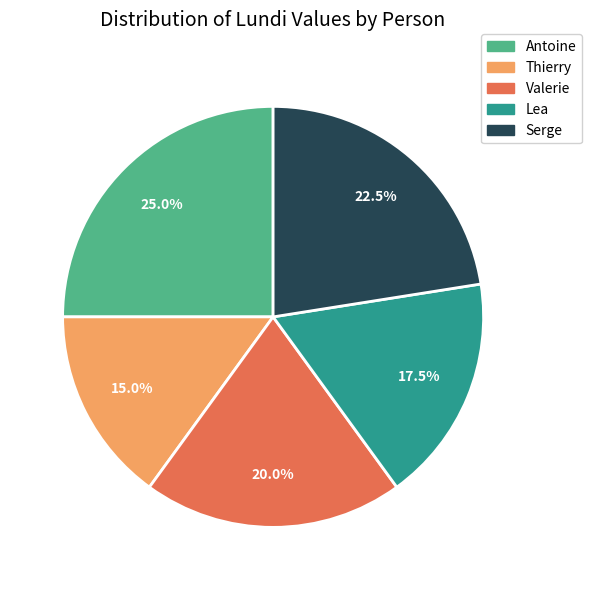

Is Thierry the majority of the pie?

No